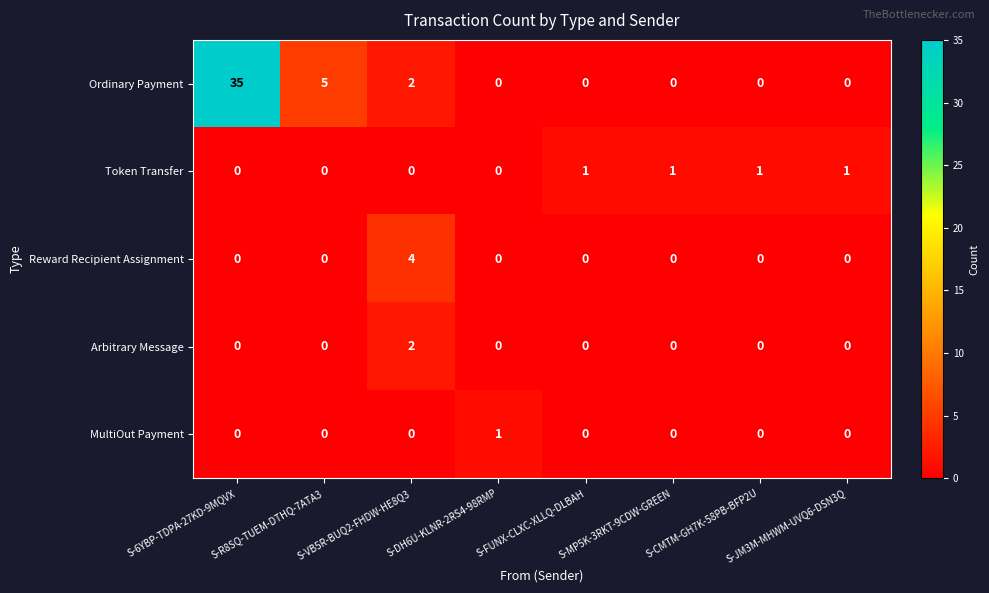

What is the maximum value shown in the chart?

35